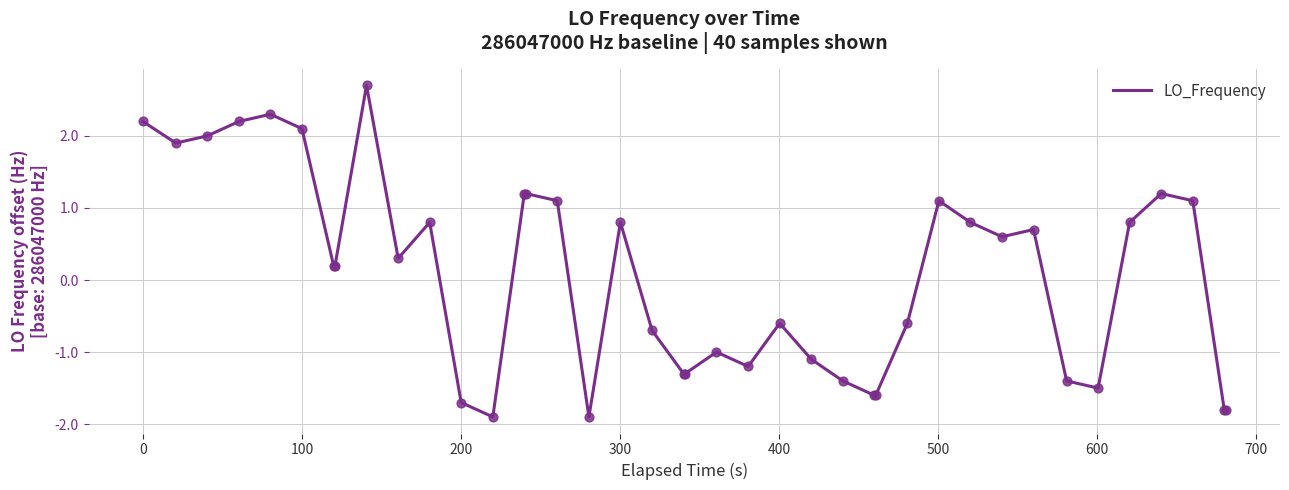

What is the difference between the maximum and minimum values?

4.6